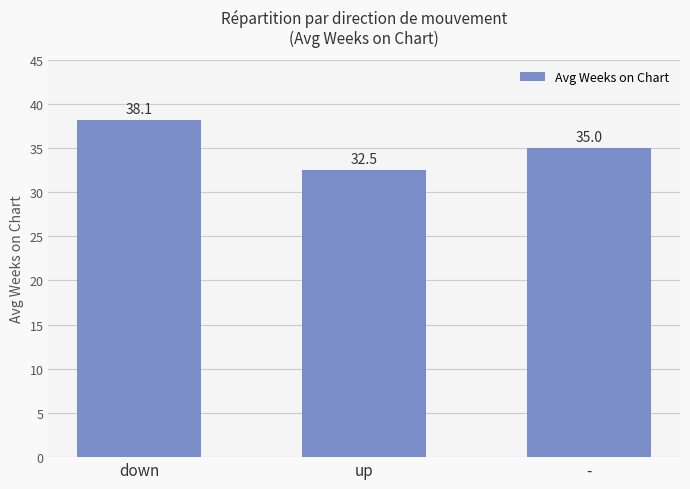

What is the ratio of the value at down to the value at -?

1.1